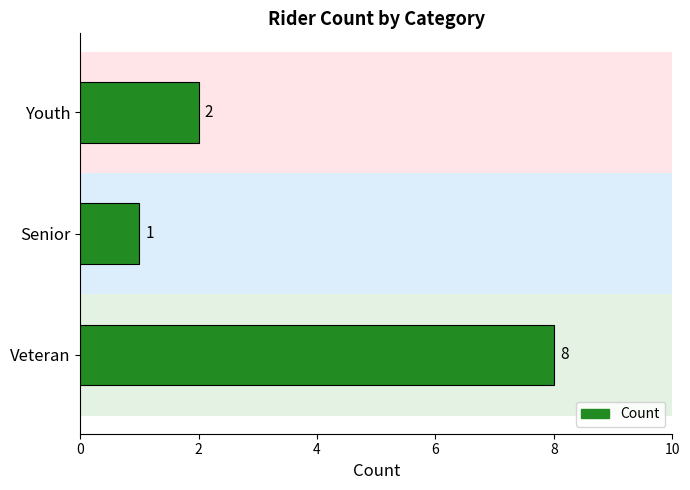

What is the average value?

4